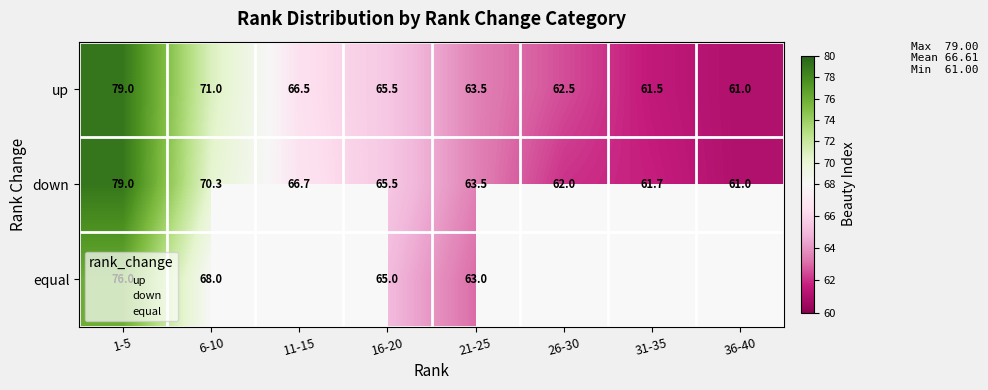

Which series changed the most between 1-5 and 31-35?

up